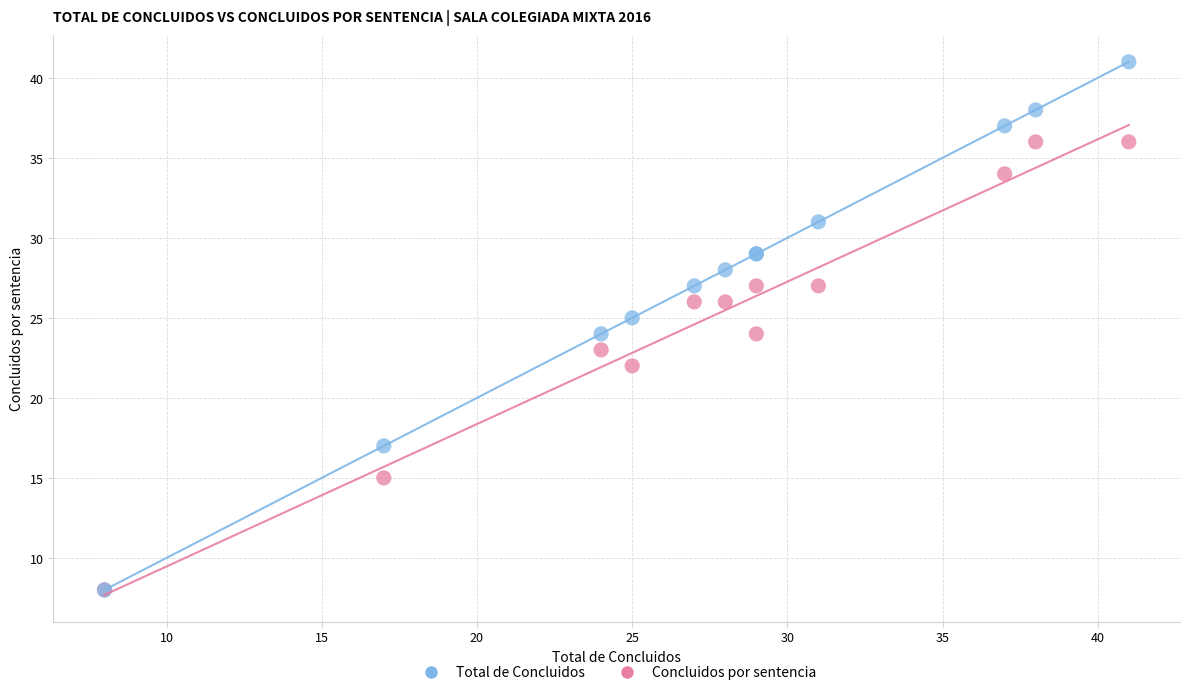

What are all the series names shown in the legend?

Total de Concluidos, Concluidos por sentencia